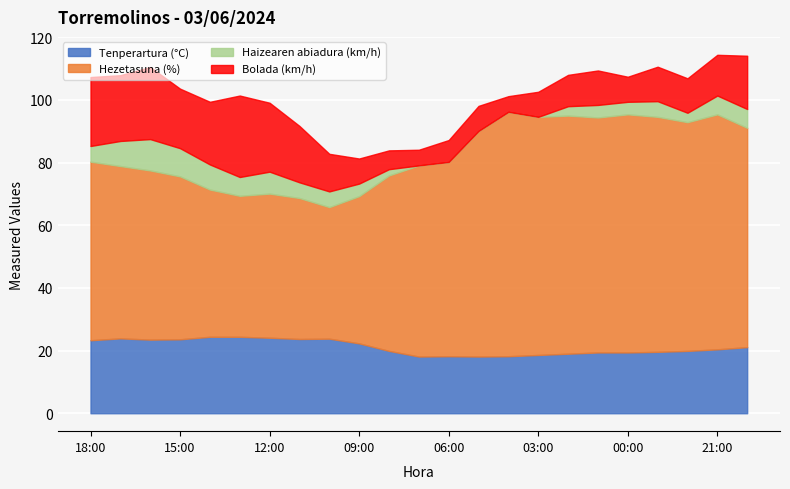

Is it true that Haizearen abiadura (km/h) equals 10.0 at 20:00?

False